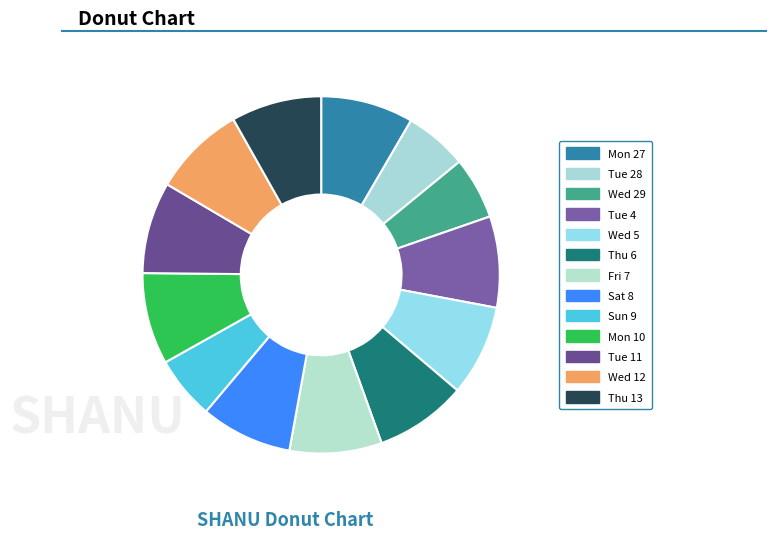

Combined, do Tue 4 and Tue 28 account for over 50%?

No